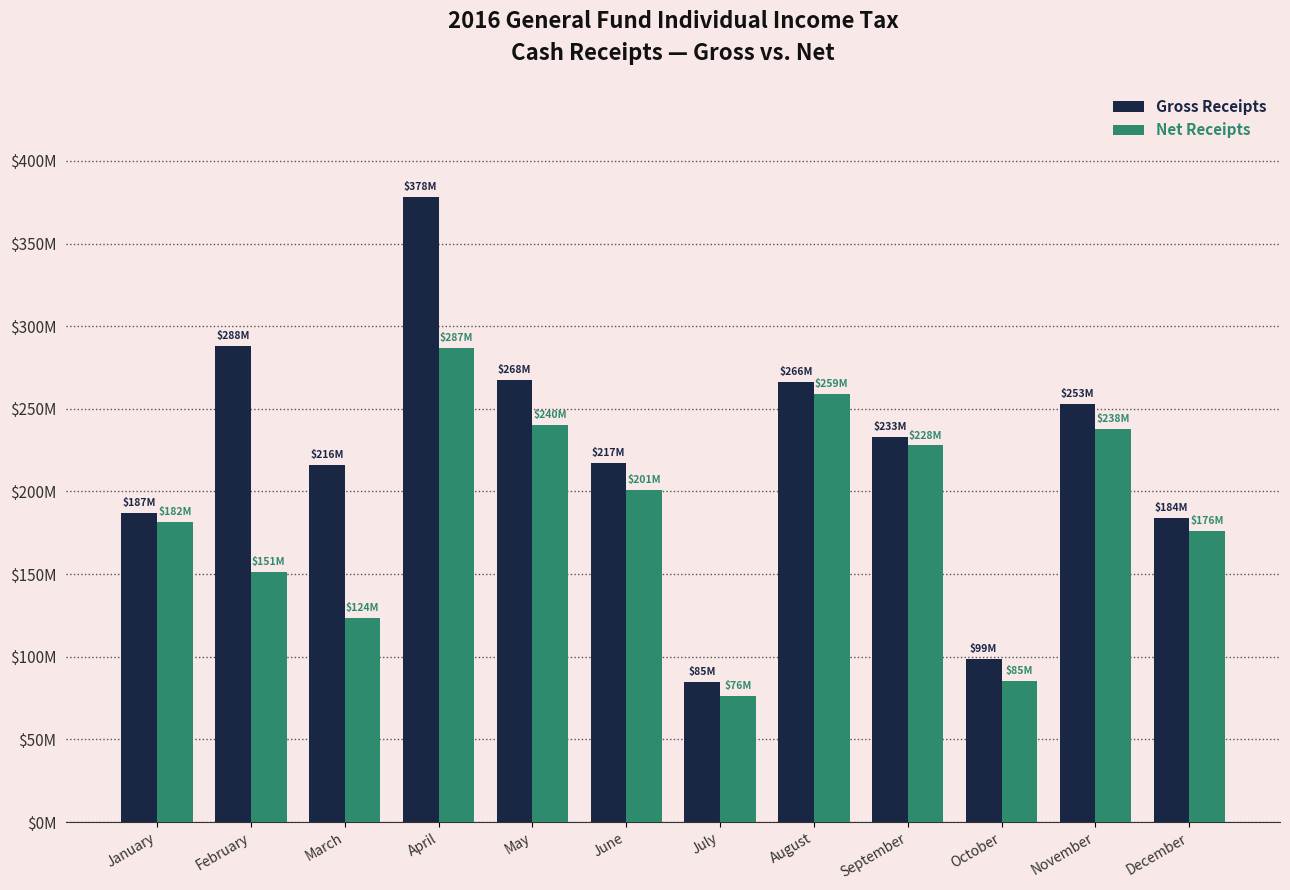

The value of Gross Receipts at April is 377932406.2. True or false?

True